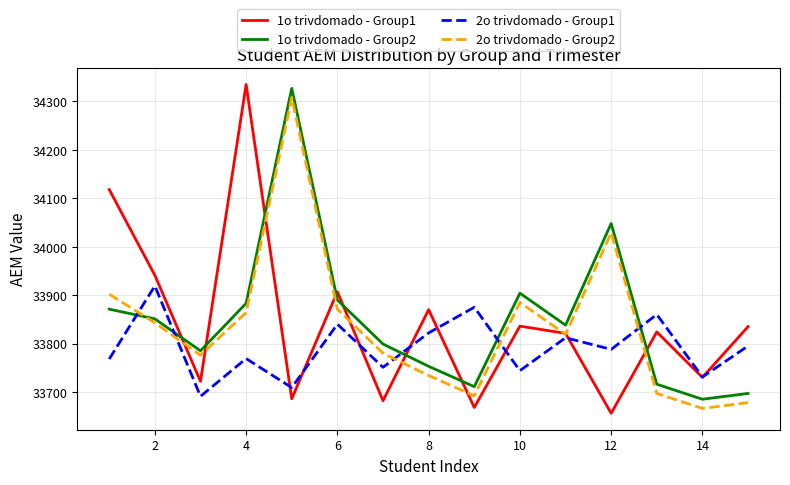

How many lines are shown in the chart?

4